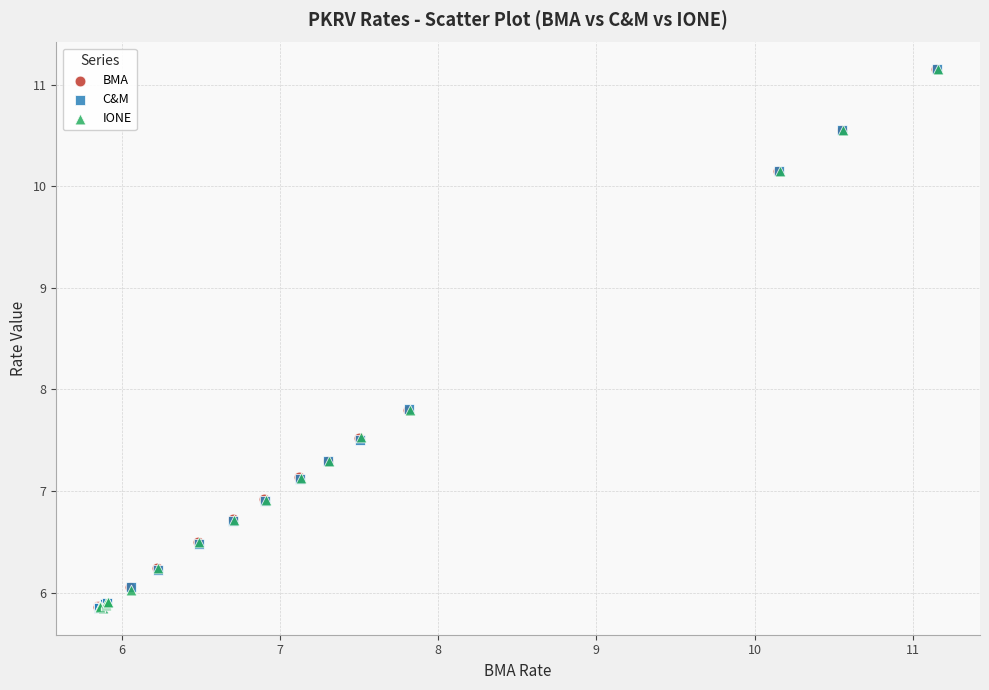

What are all the series names shown in the legend?

BMA, C&M, IONE